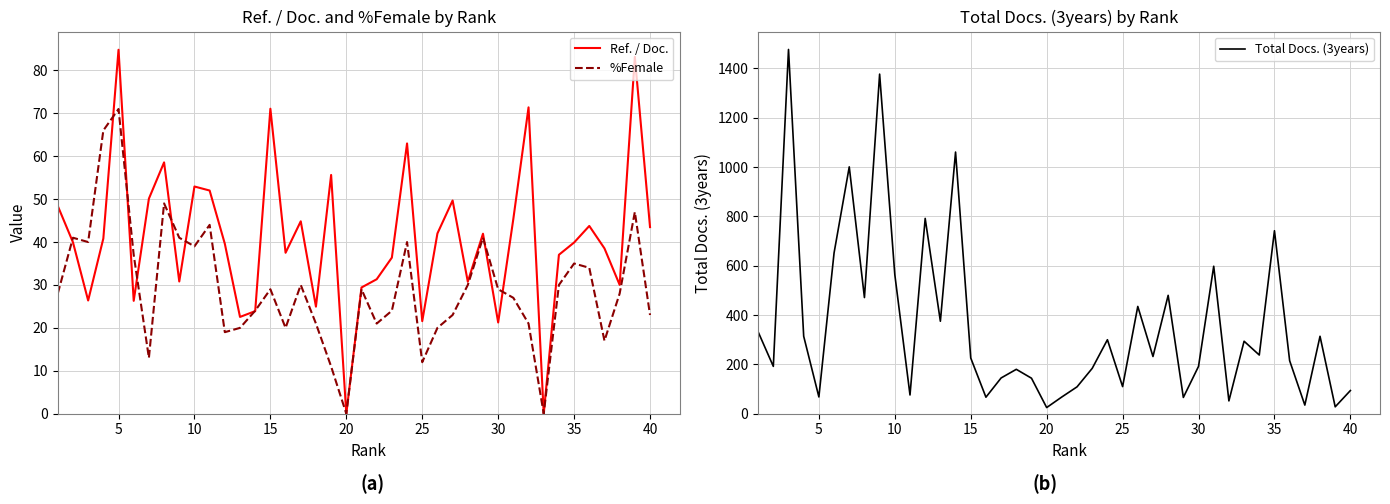

How many interior local peaks does the Ref. / Doc. series have?

12